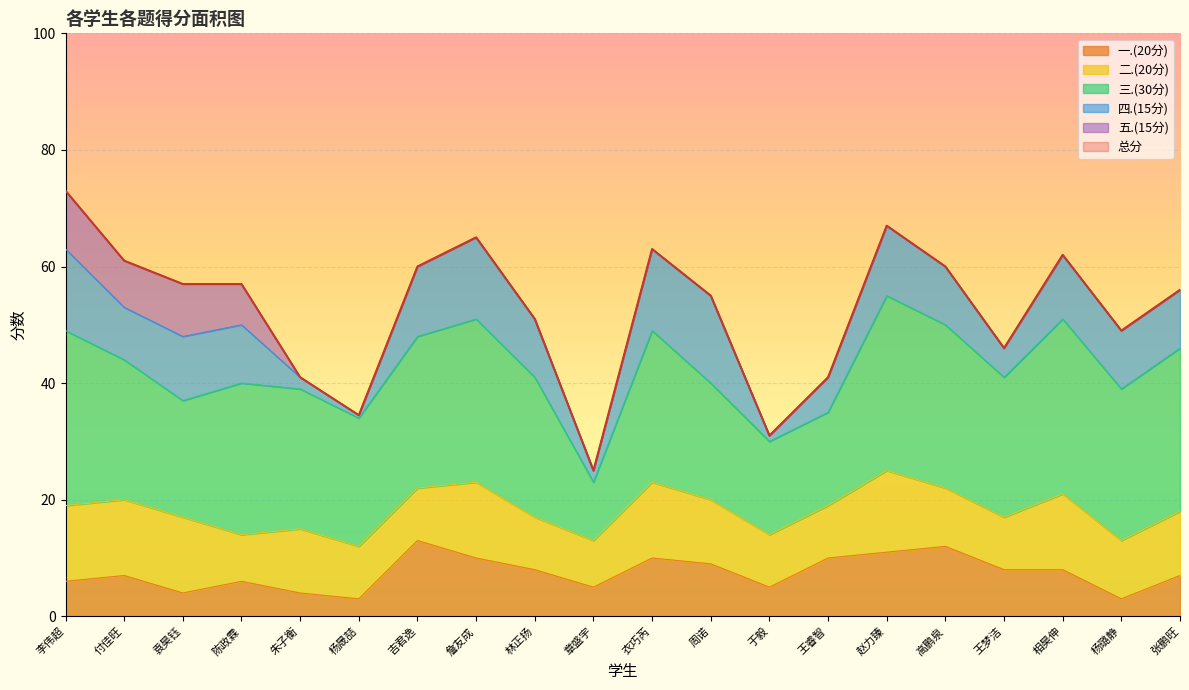

At which label does 五.(15分) reach its minimum?

朱子衡